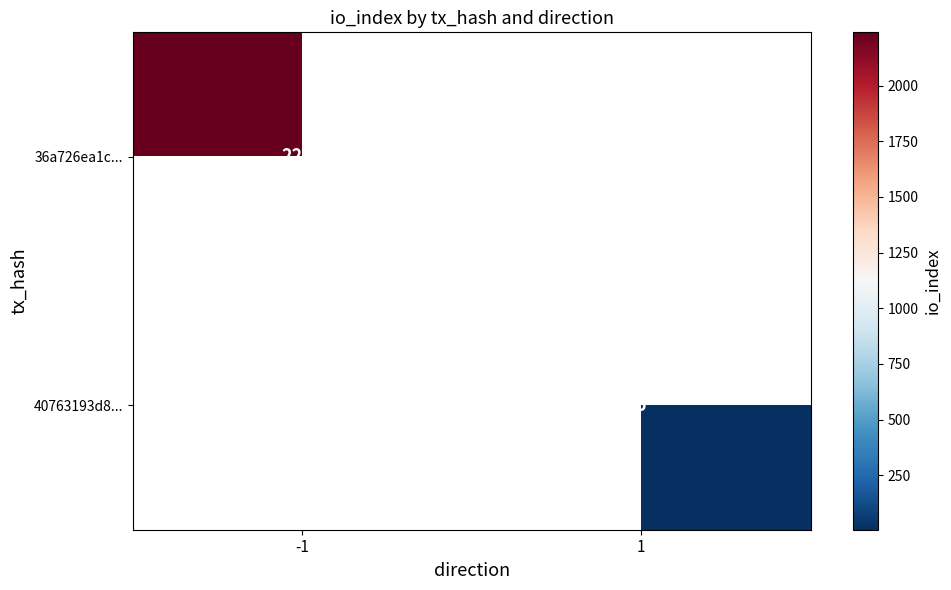

What is the smallest value displayed?

5.0